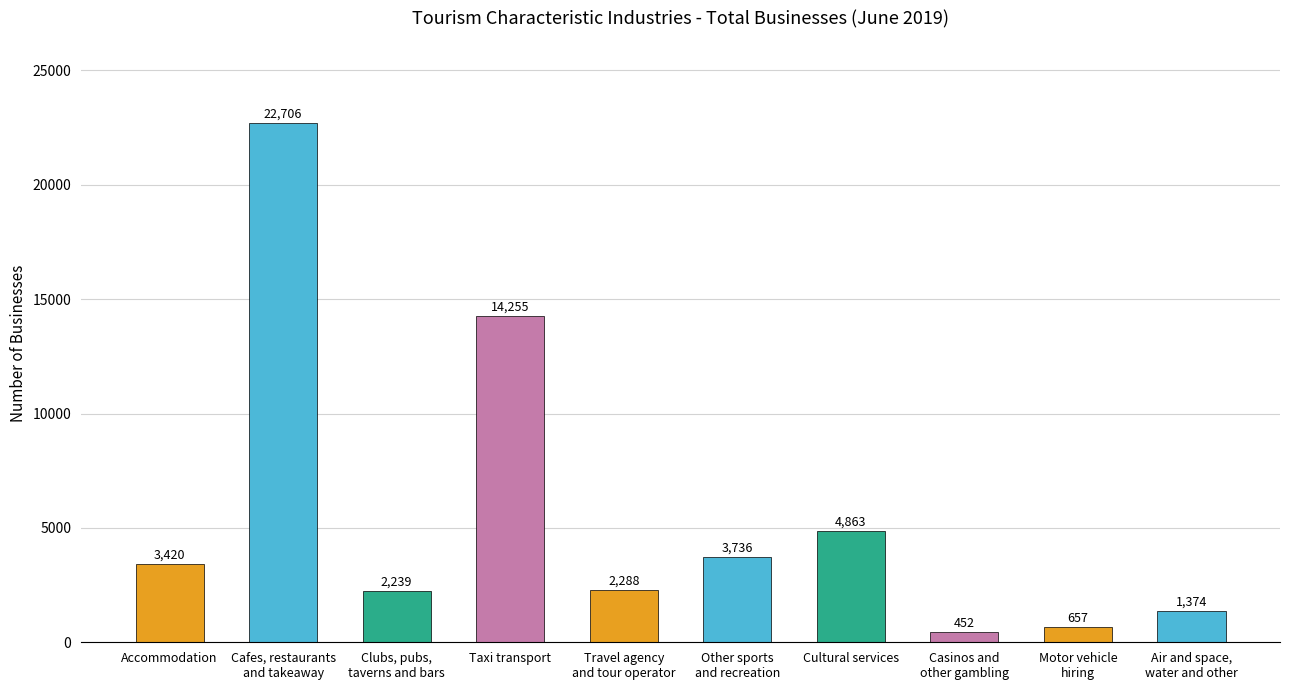

How many bars are there in total?

10